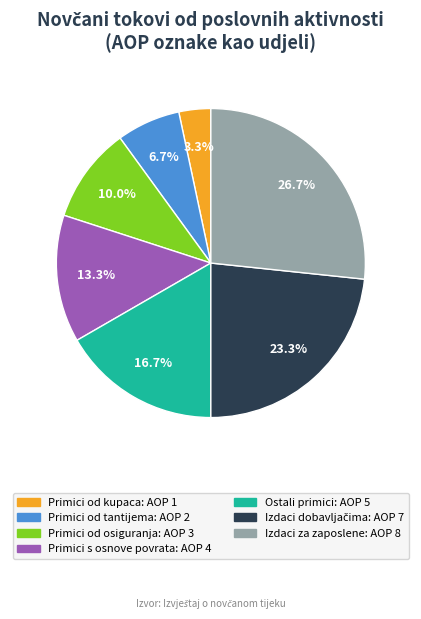

Is there a majority slice in this chart?

No